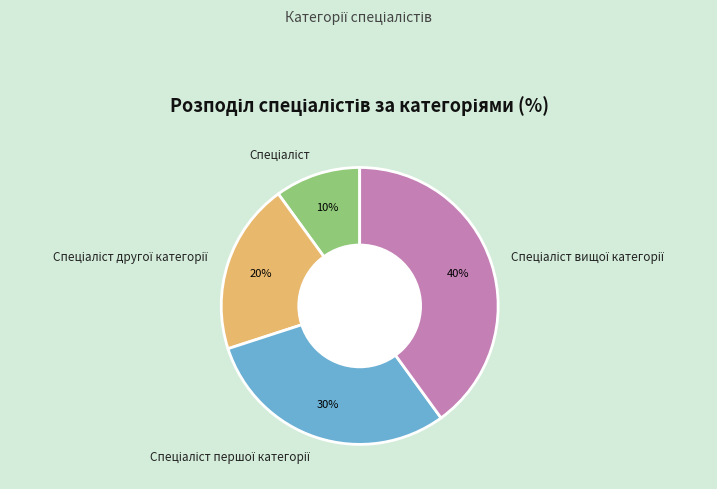

To the nearest percent, what is the average slice percentage?

25%